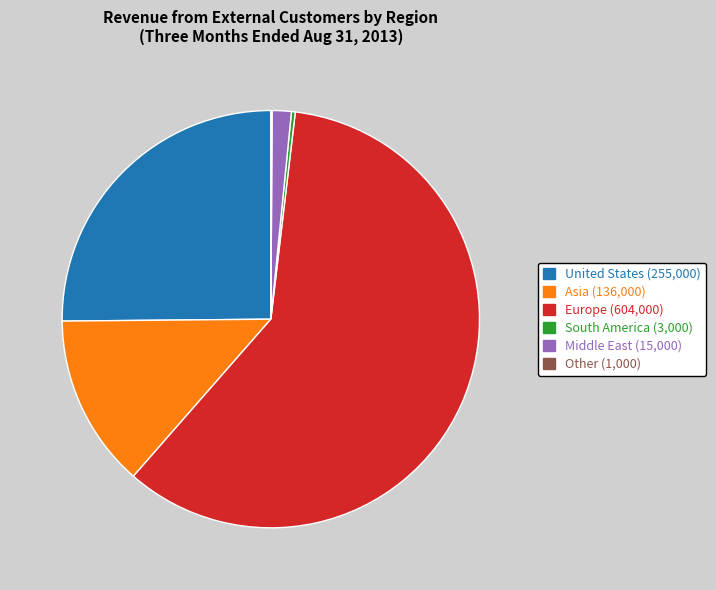

Which has a higher value, South America or Asia?

Asia